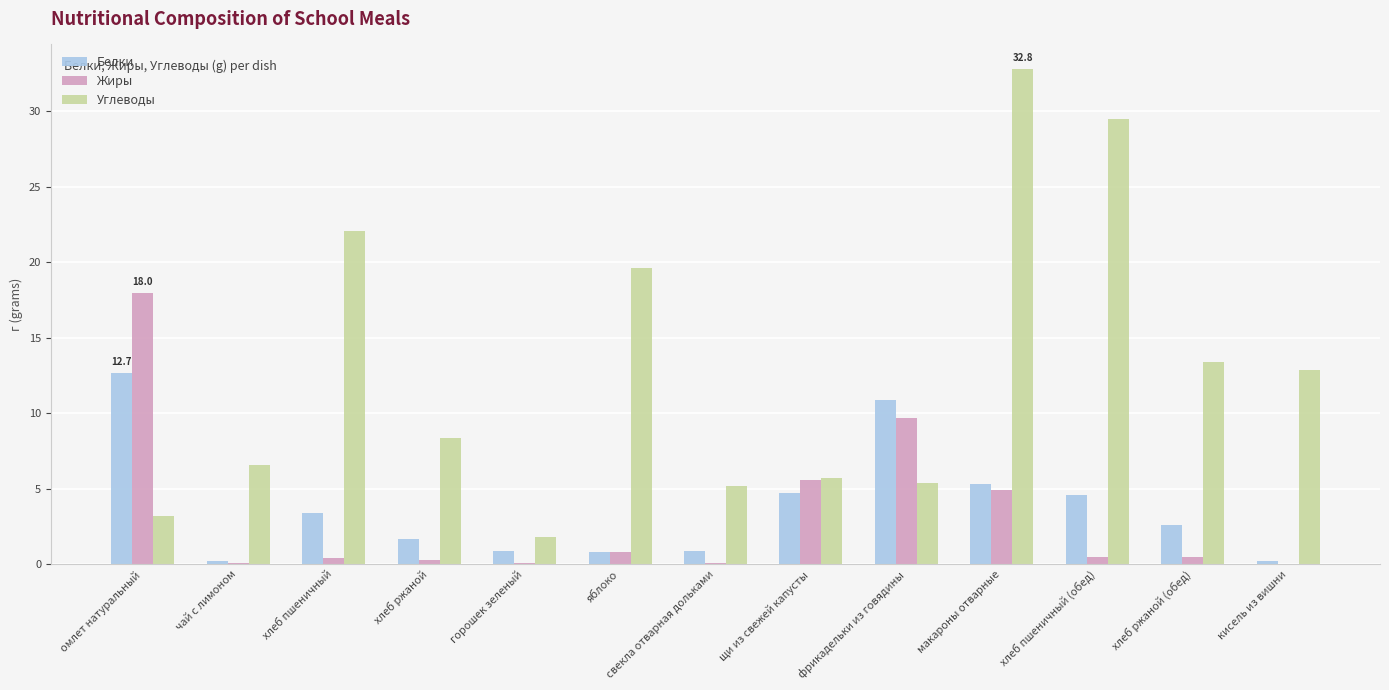

What is the maximum value for Жиры?

18.0